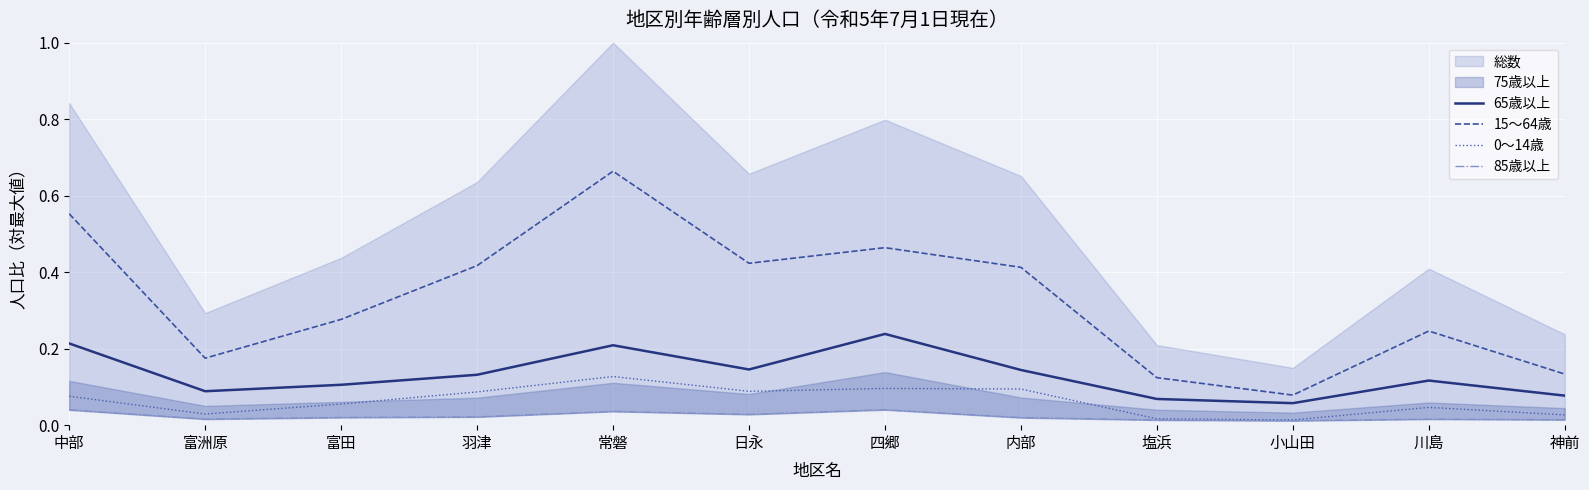

True or false: 65歳以上 and 0～14歳 intersect in this chart.

False